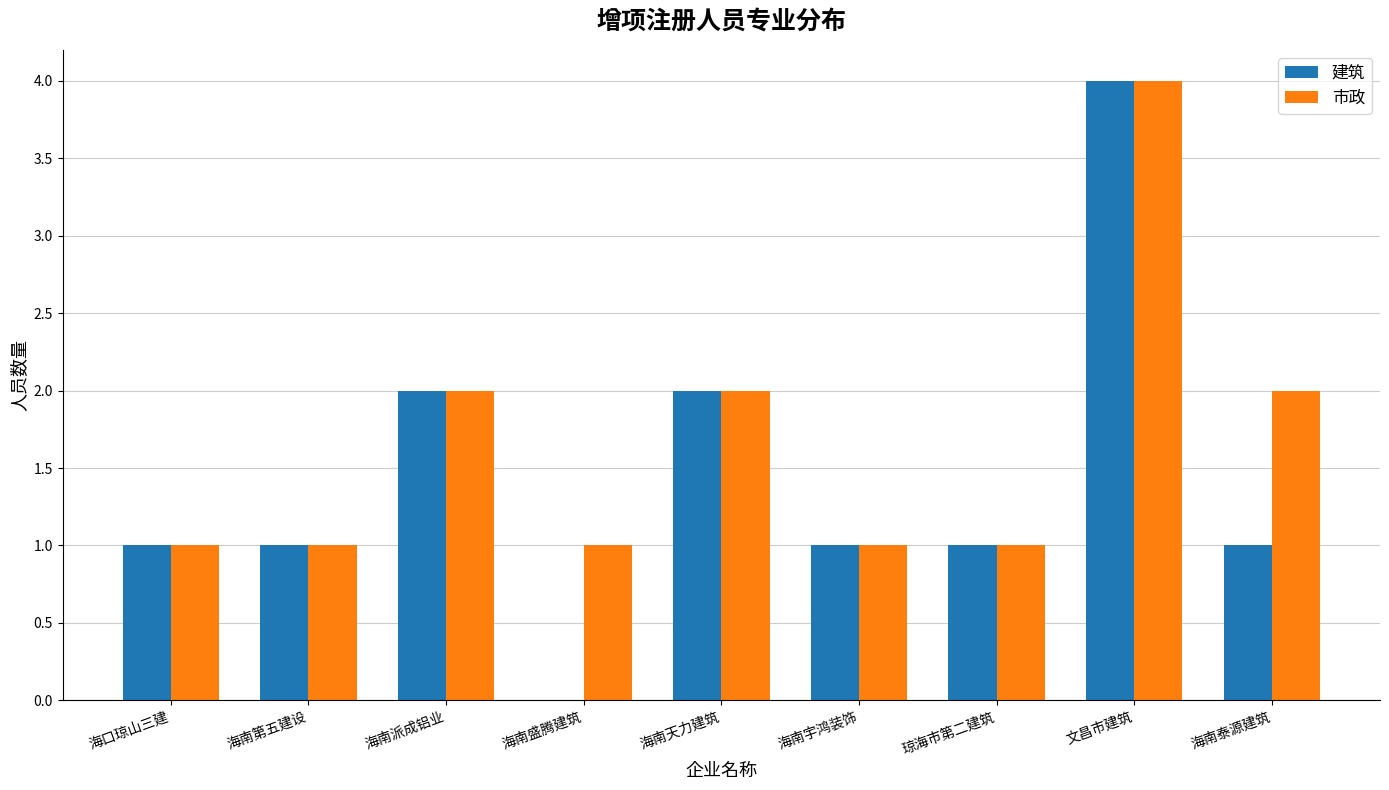

Are the bars grouped side by side (vs. stacked)?

Yes